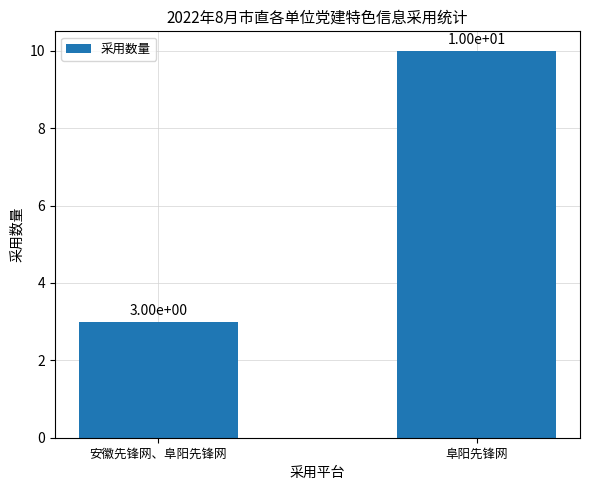

What is the value of the 1st bar from the left?

3